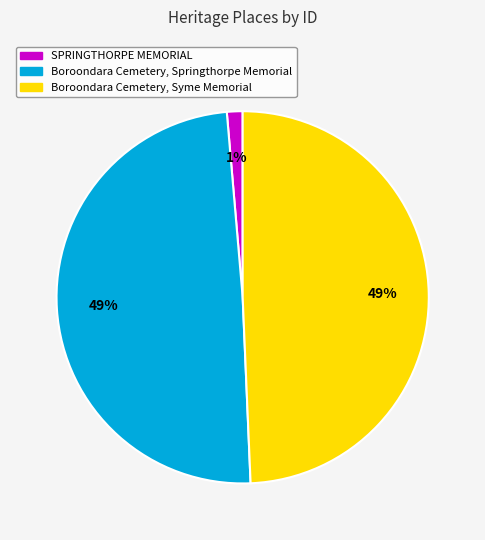

Is there any slice that represents more than half of the pie?

No